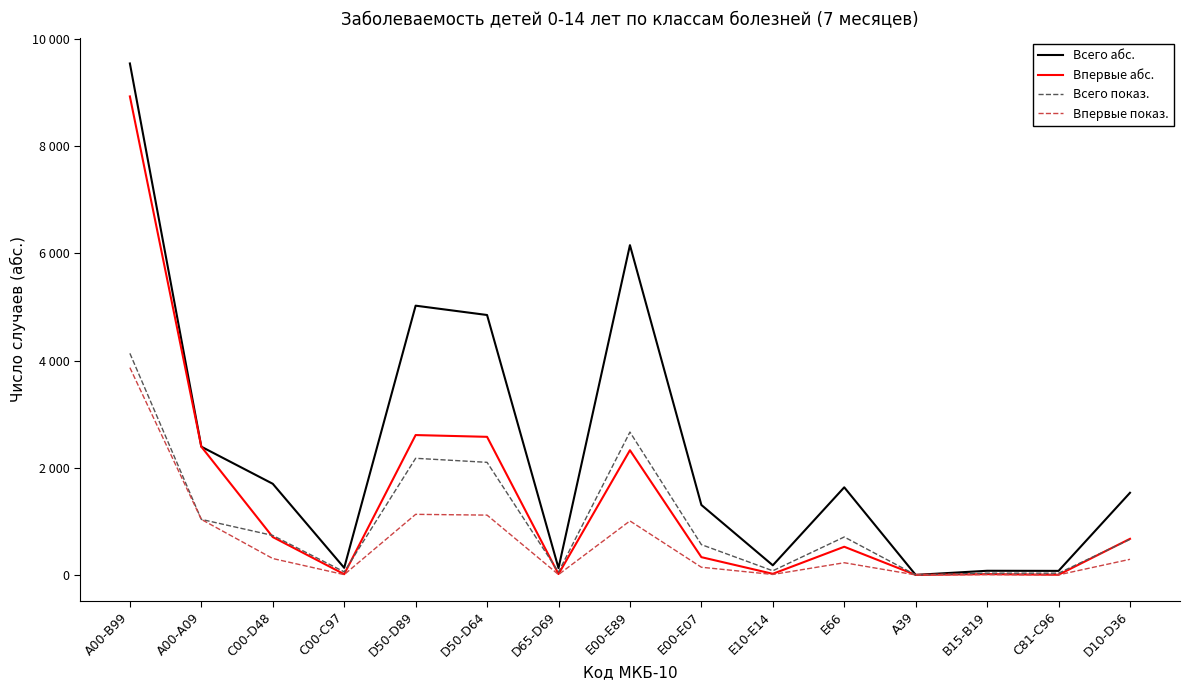

What is the difference between the second highest and minimum values in the Впервые показ. series?

1130.3